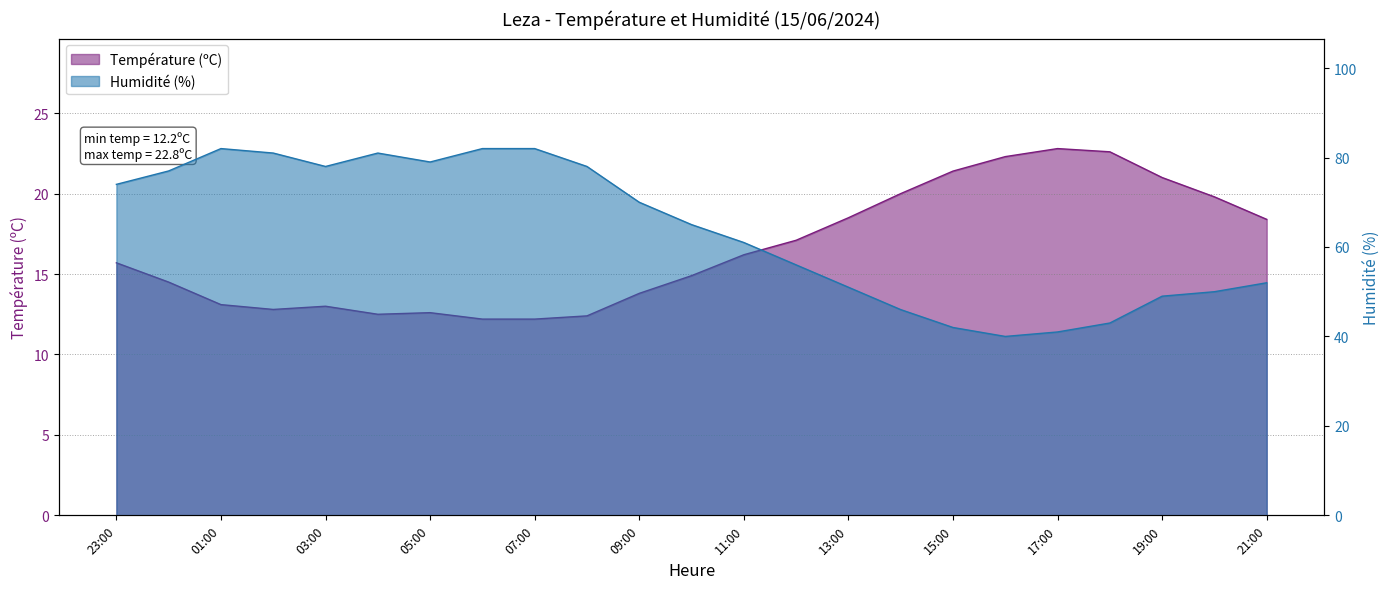

Does the chart have visible grid lines?

Yes